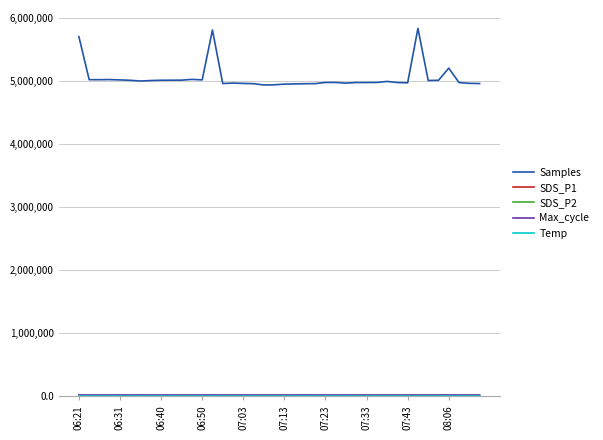

Which series has the largest total across all categories?

Samples